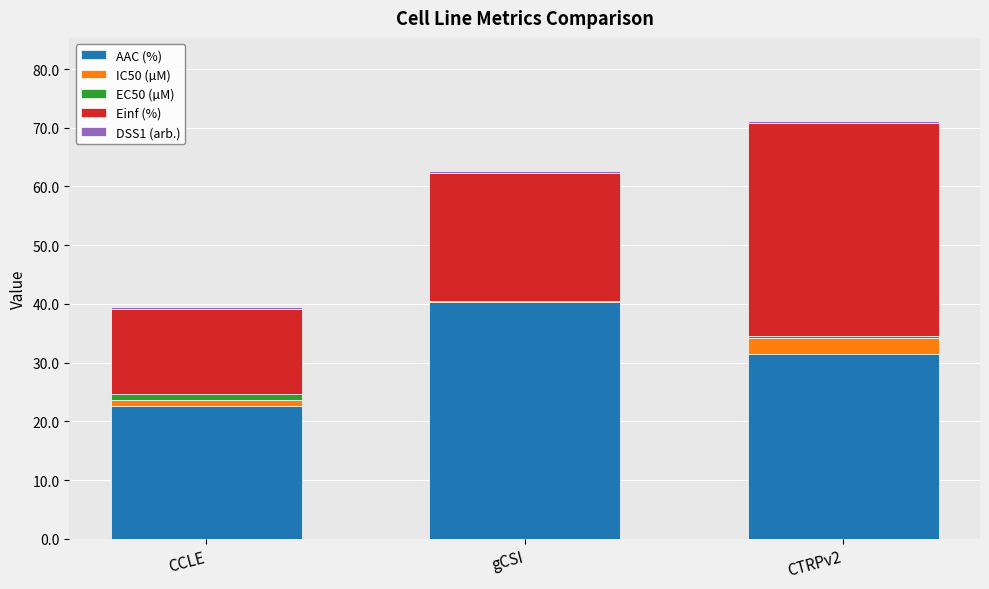

At which label does AAC (%) reach its peak?

gCSI